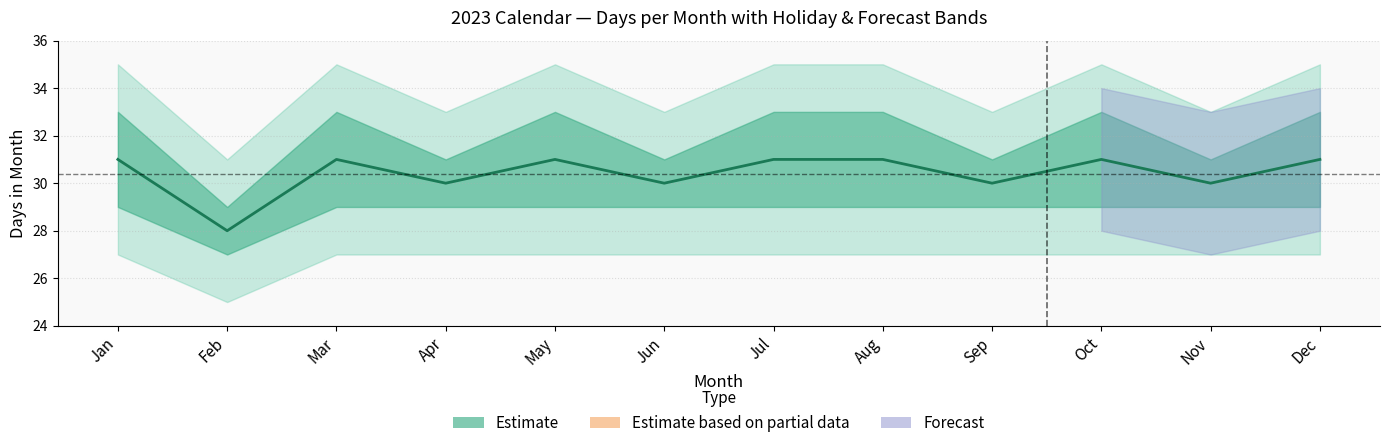

Reading right to left, what are all the values shown in this chart?

31	30	31	30	31	31	30	31	30	31	28	31